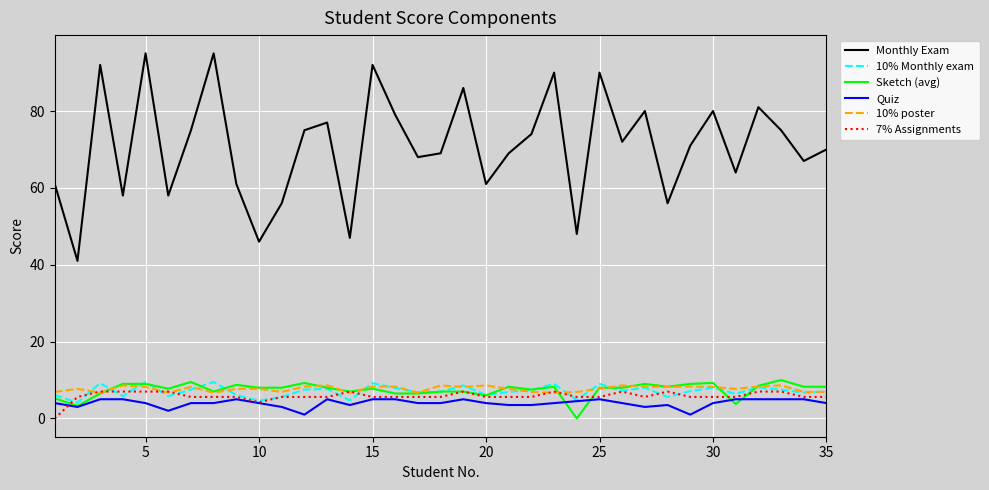

Which series has the widest spread of values?

Monthly Exam